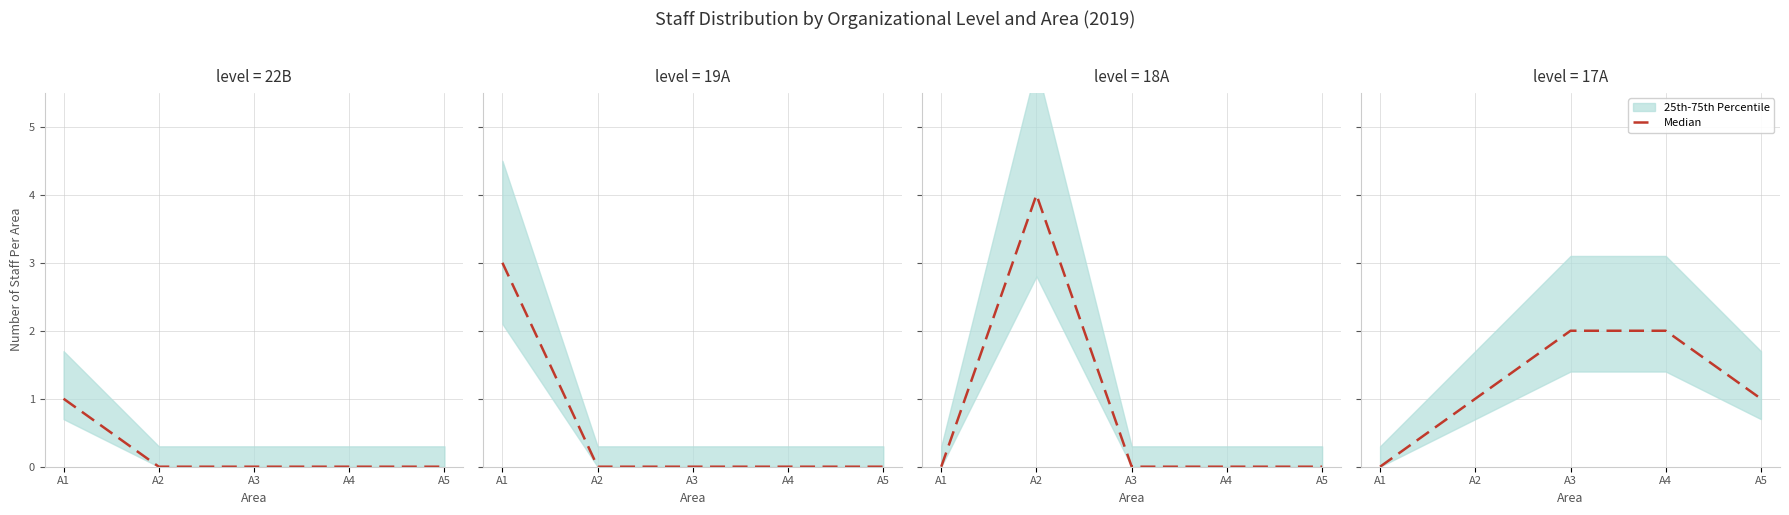

What is the average value?

1